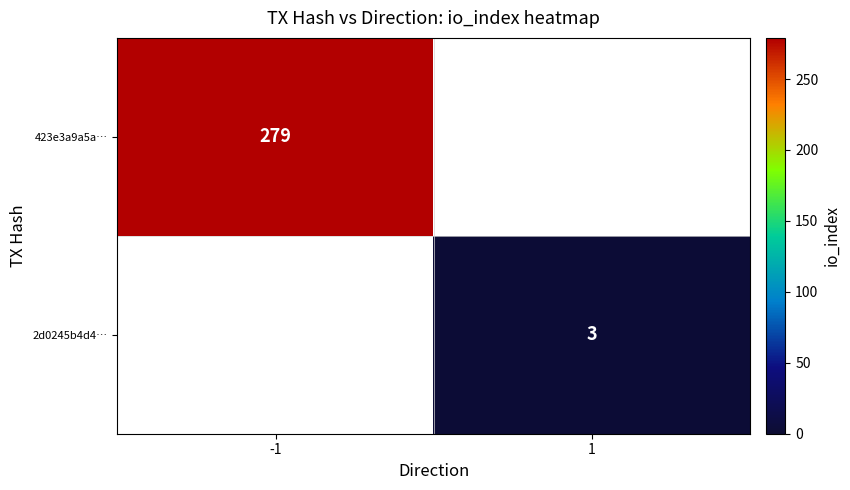

The 423e3a9a5a… series shows 407 at -1. True or false?

False